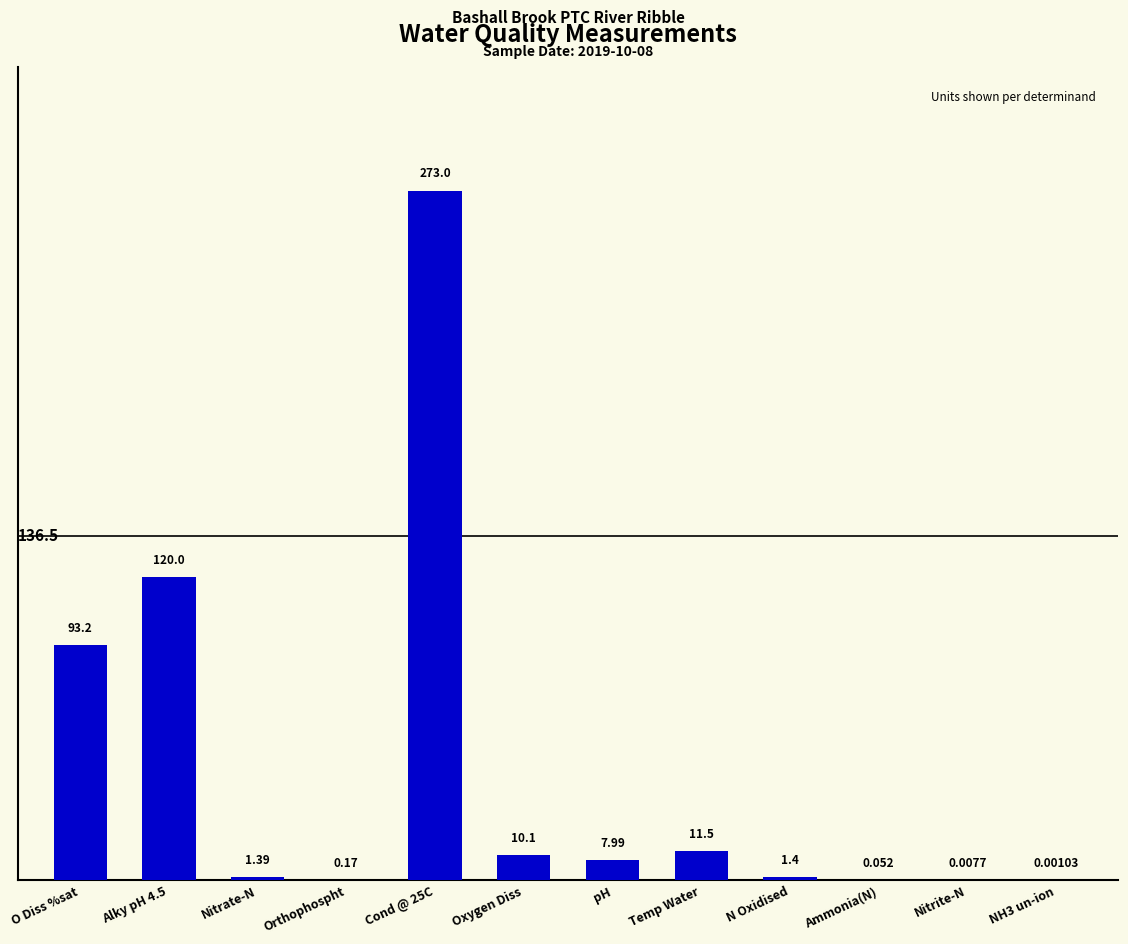

What value does the data have at O Diss %sat?

93.2